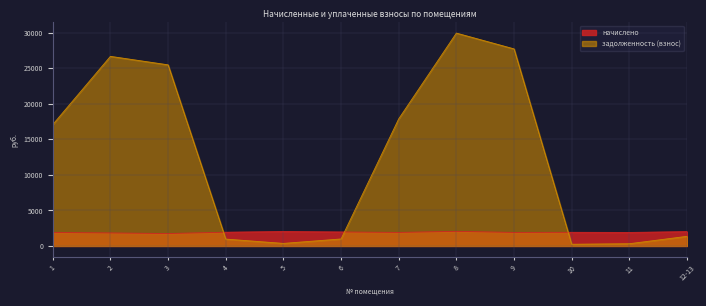

At which category does задолженность (взнос) reach its first local valley?

5